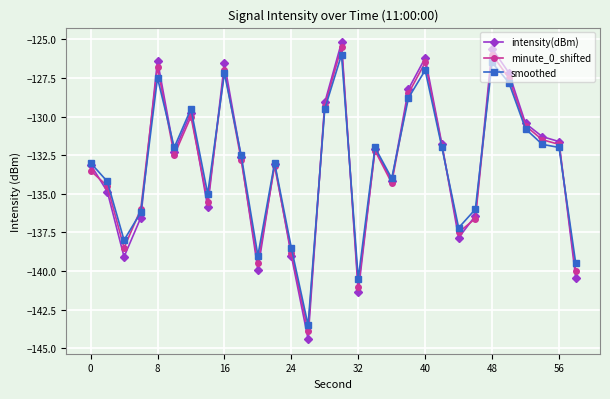

True or false: minute_0_shifted has more than 2 points higher than both neighbors.

True